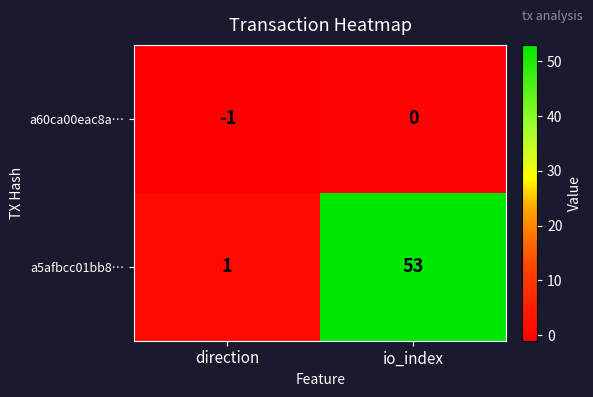

What is the total value across all series at io_index?

53